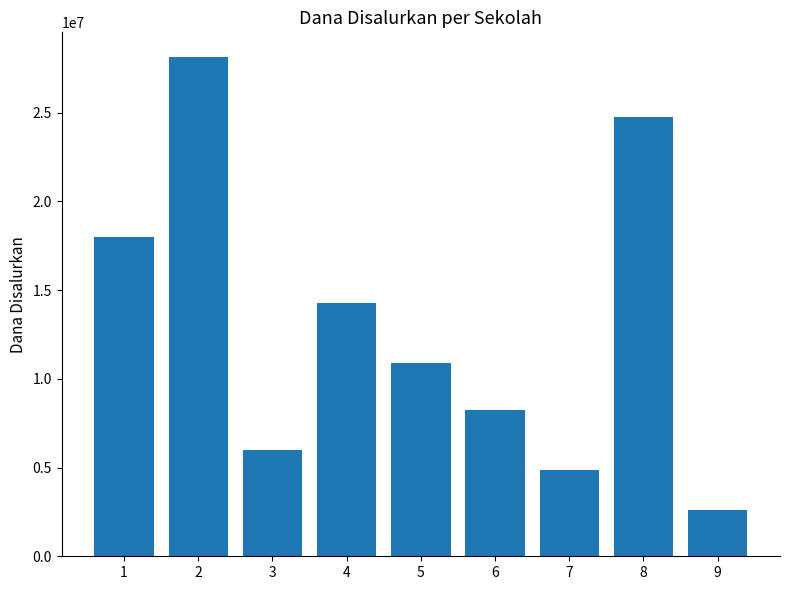

Reading left to right, extract all data points from this chart.

18000000	28125000	6000000	14250000	10875000	8250000	4875000	24750000	2625000